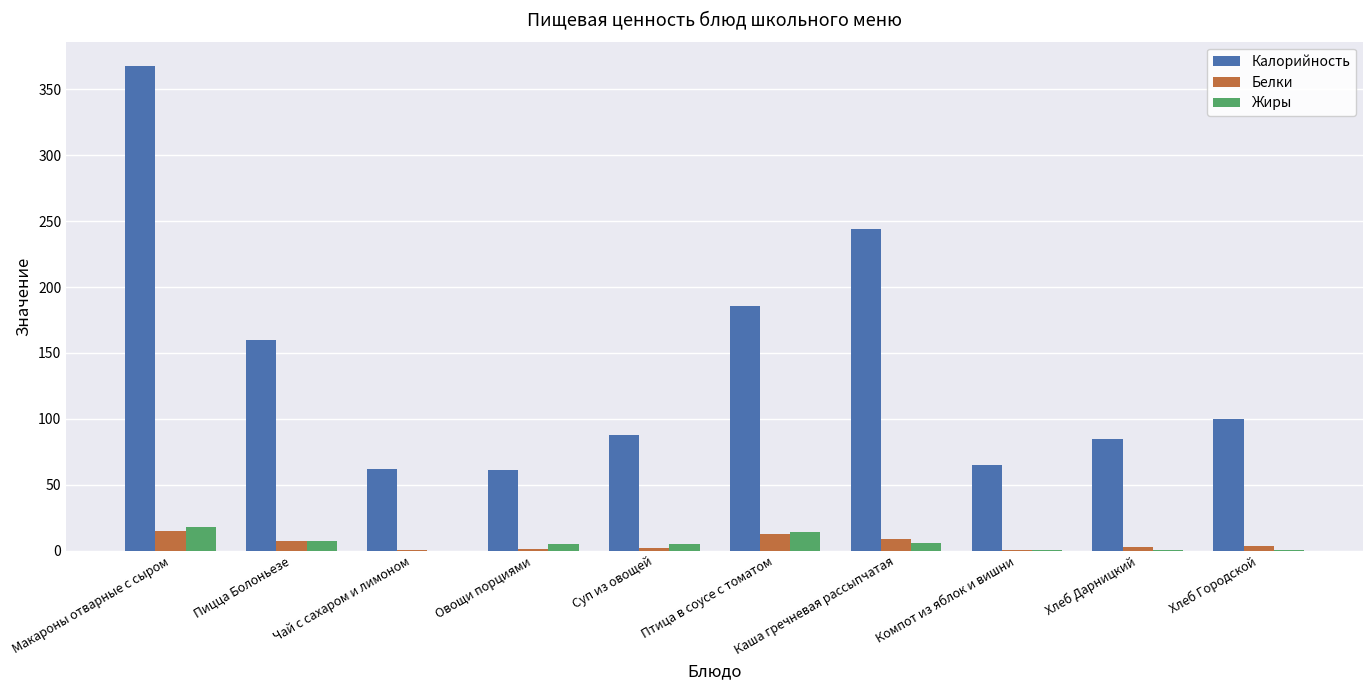

The value of Жиры at Птица в соусе с томатом is 13.8. True or false?

True